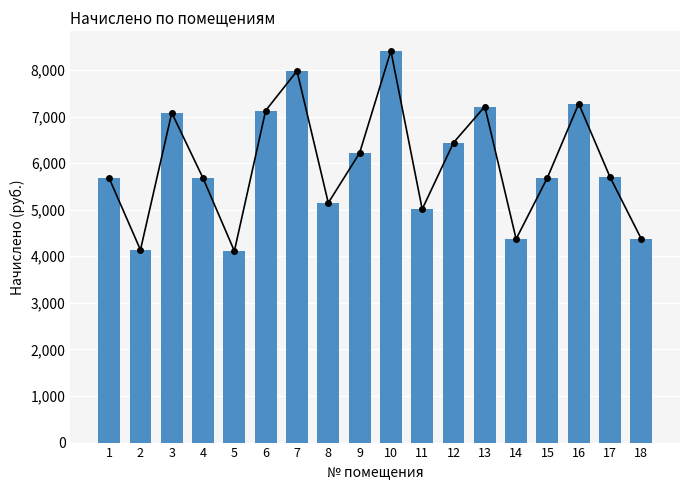

At which label does the data first exceed 5700?

3